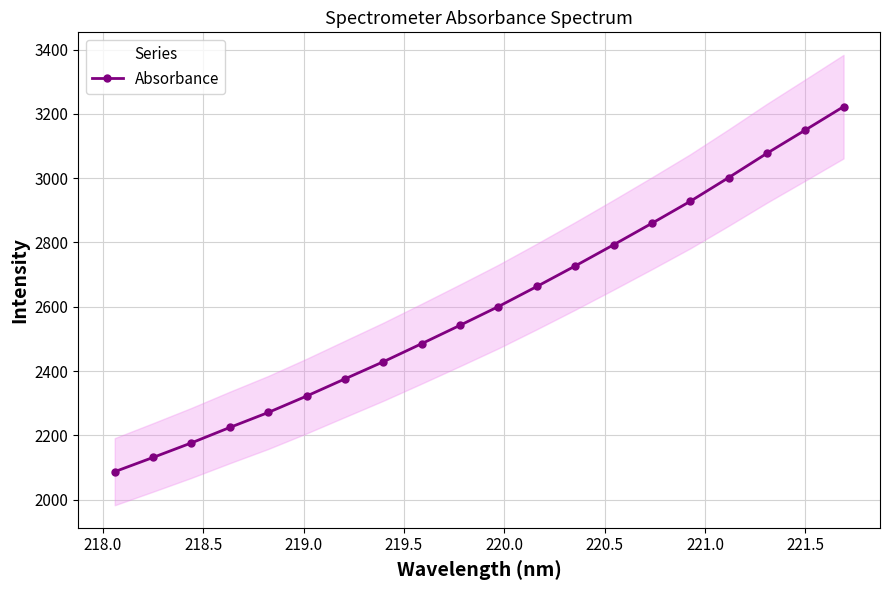

What is the minimum value for Absorbance?

2086.9